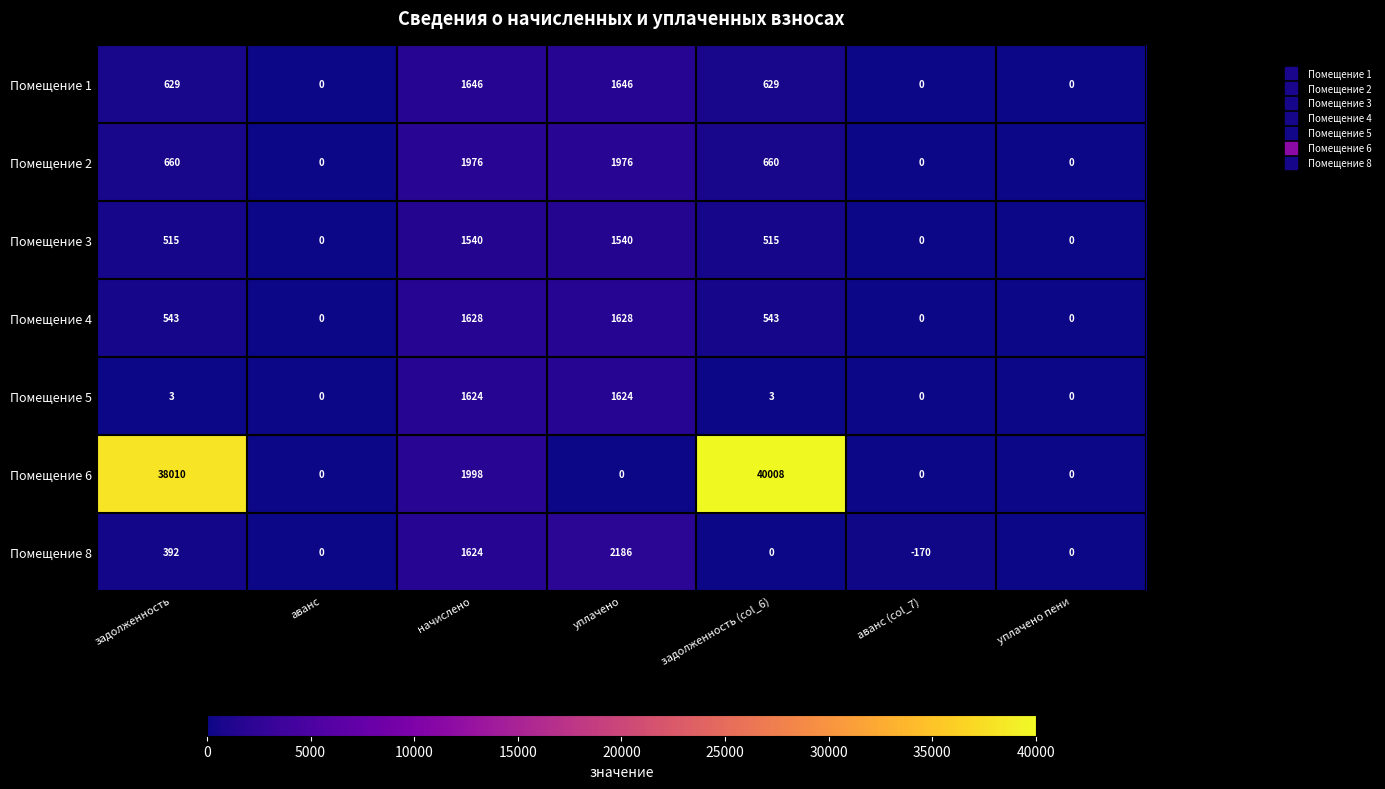

Which series has the largest total across all categories?

Помещение 6